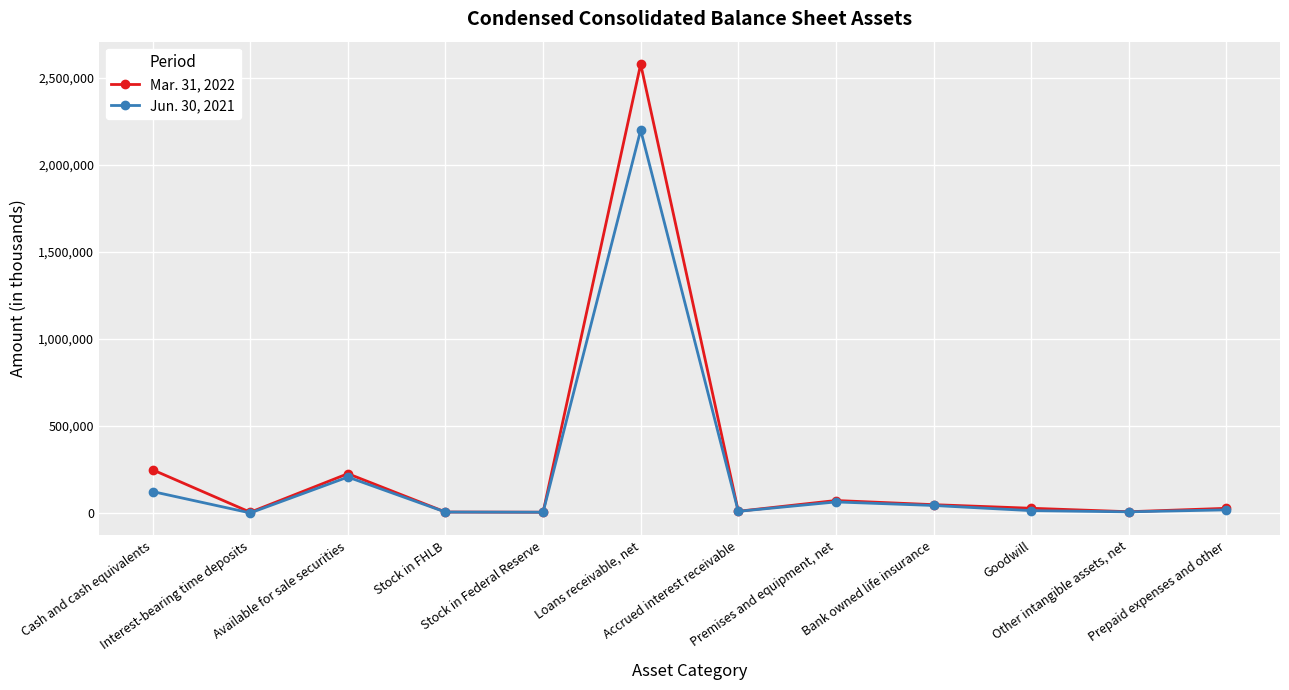

Does the chart display data point markers on the line(s)?

Yes